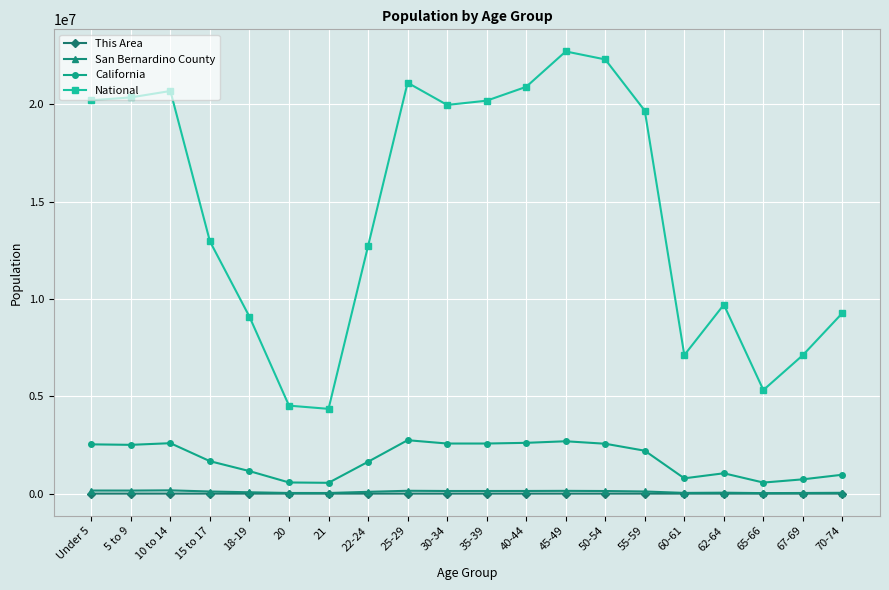

Is the value of National at 67-69 greater than the value of This Area at 45-49?

Yes